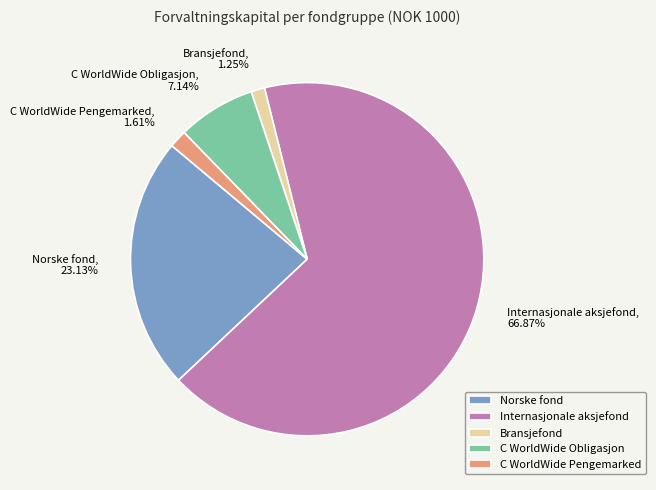

How many slices are in this pie chart?

5